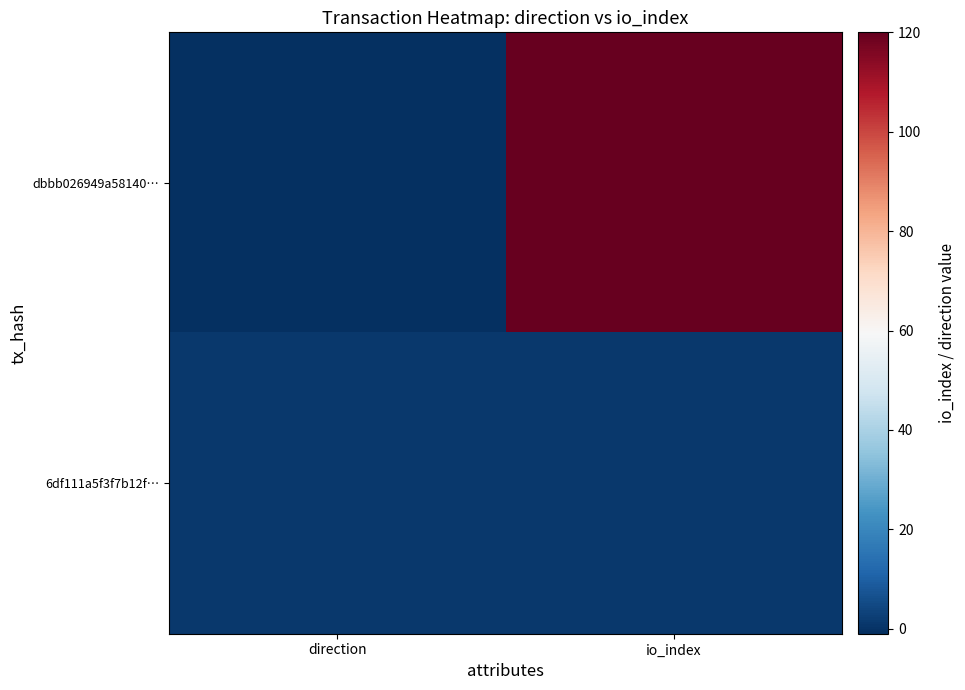

Which series has the widest spread of values?

dbbb026949a58140…